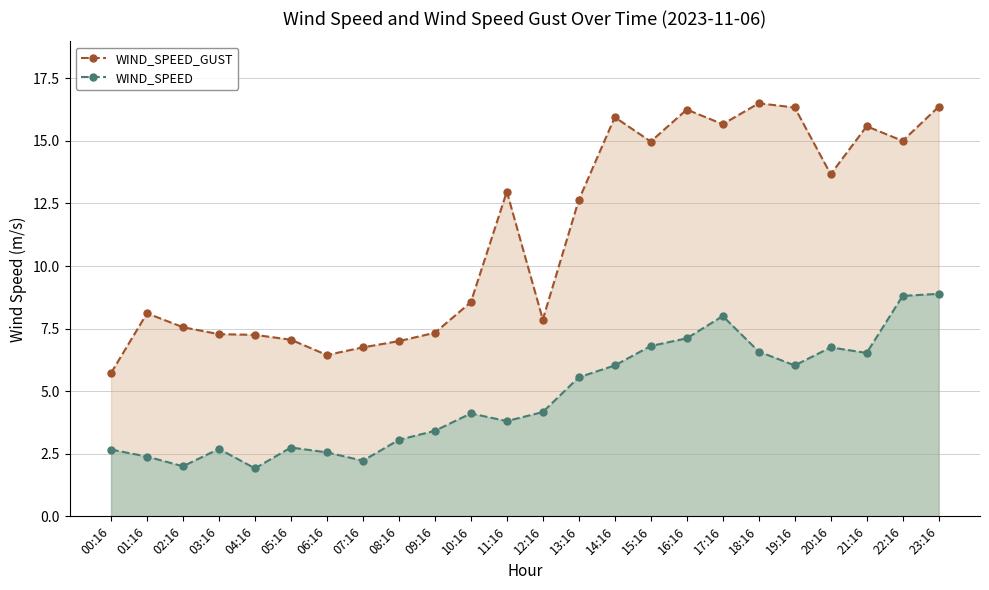

Which series changed the most between 12:16 and 17:16?

WIND_SPEED_GUST